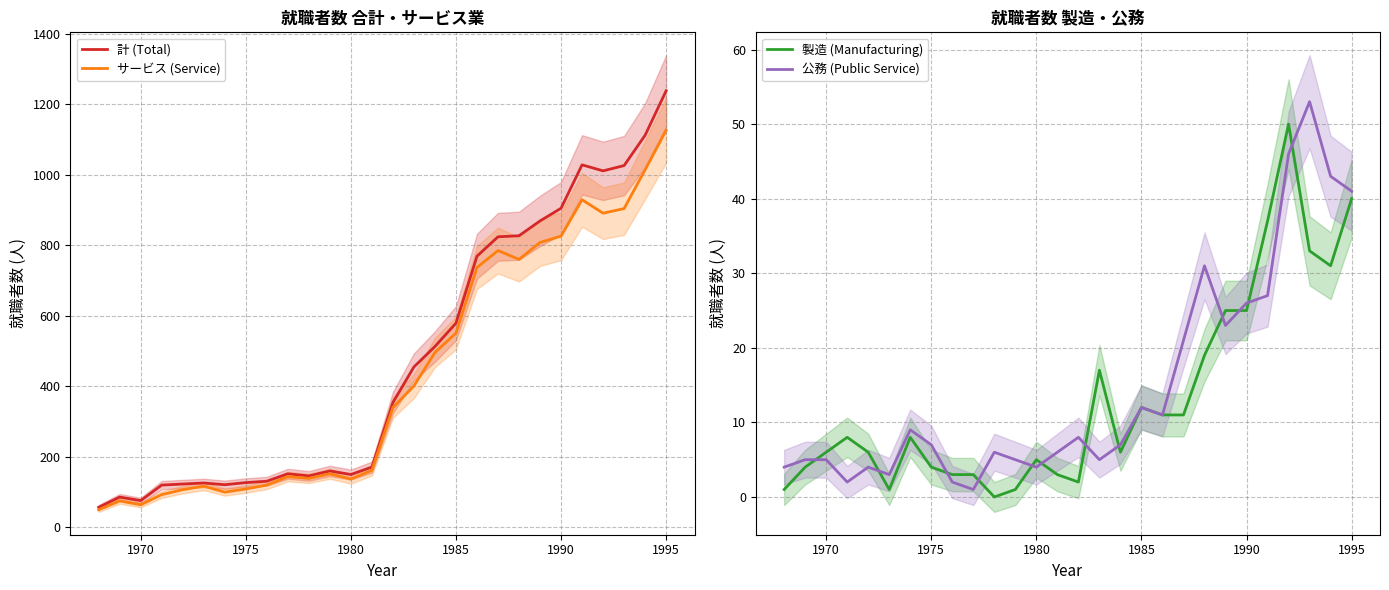

What is the value of the 計 (Total) point at the 6th from the left?

126